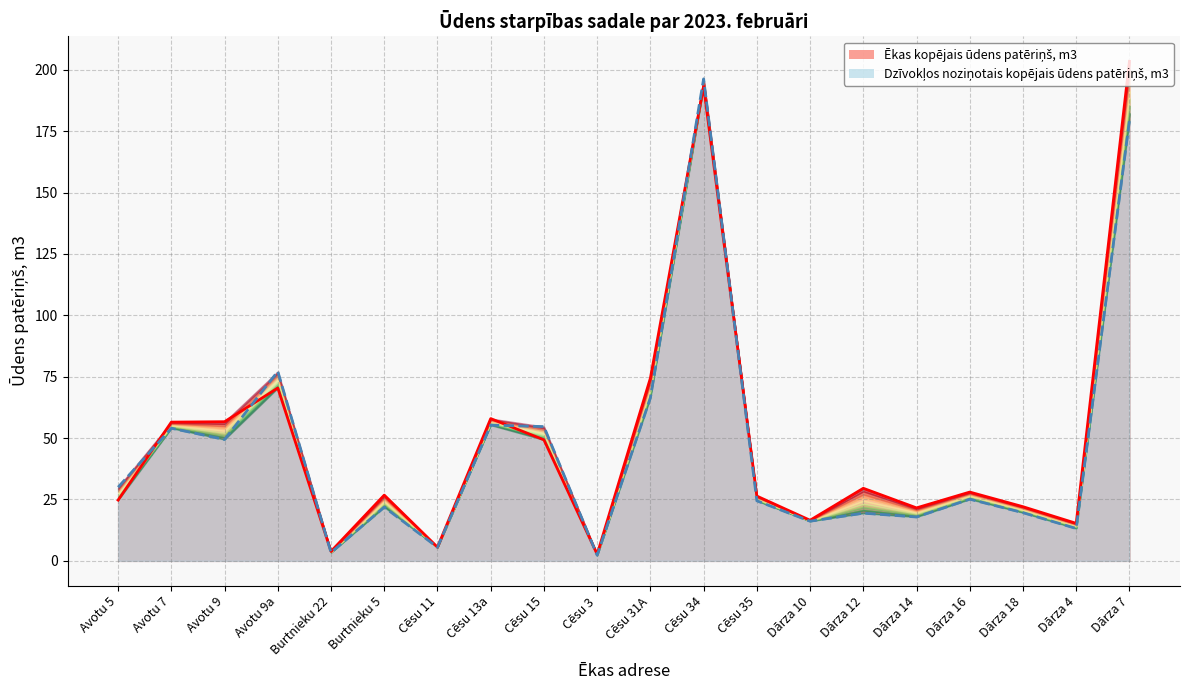

What is the difference between the Ēkas kopējais ūdens patēriņš, m3 values at Avotu 9 and Cēsu 3?

54.0